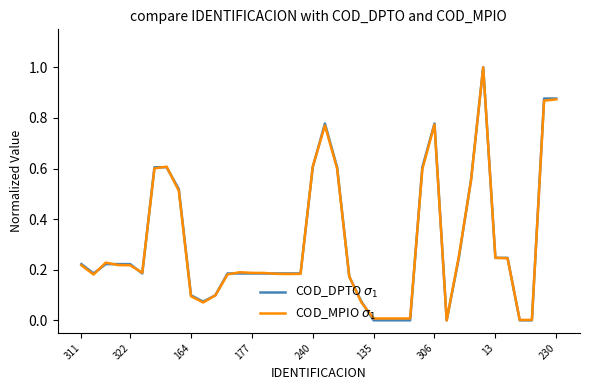

Does the chart have visible grid lines?

No